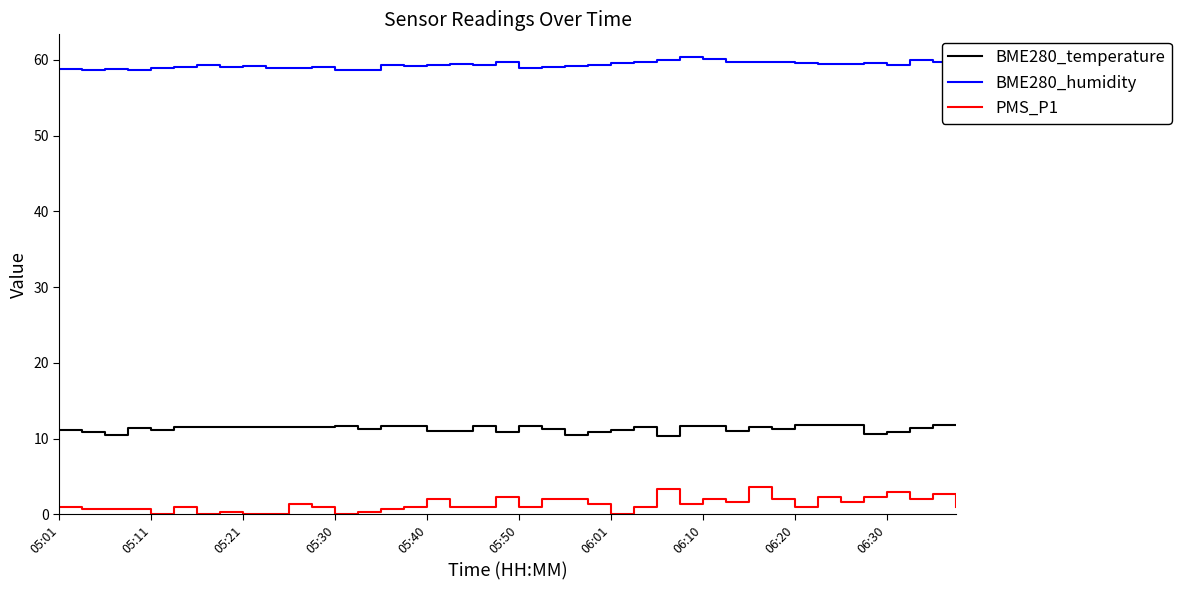

List the series in order of their overall mean, highest first.

BME280_humidity, BME280_temperature, PMS_P1